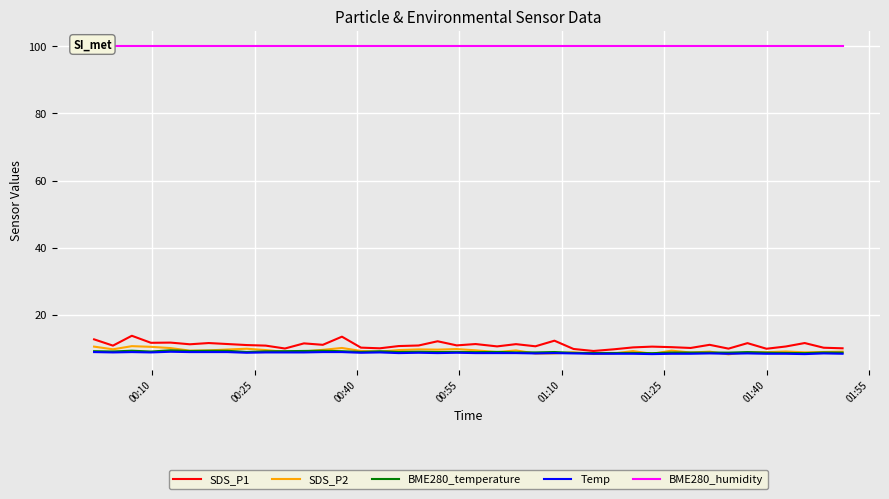

What is the minimum value for SDS_P2?

8.1